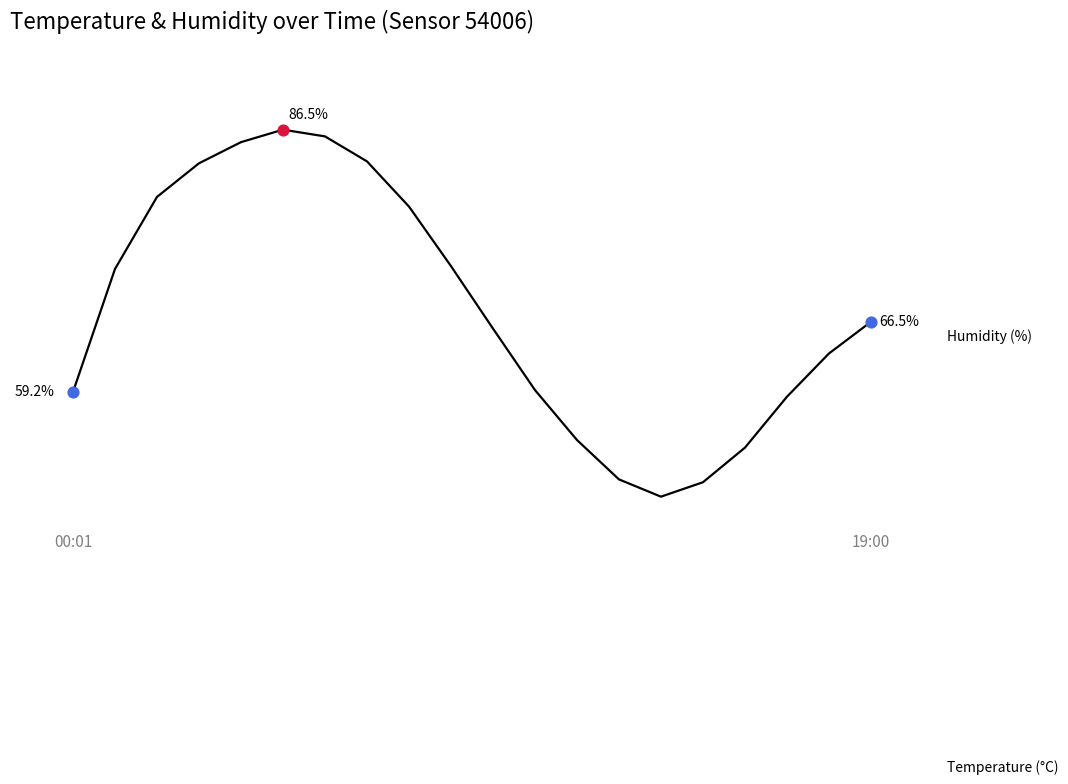

What is the total value across all series at 10?

84.3